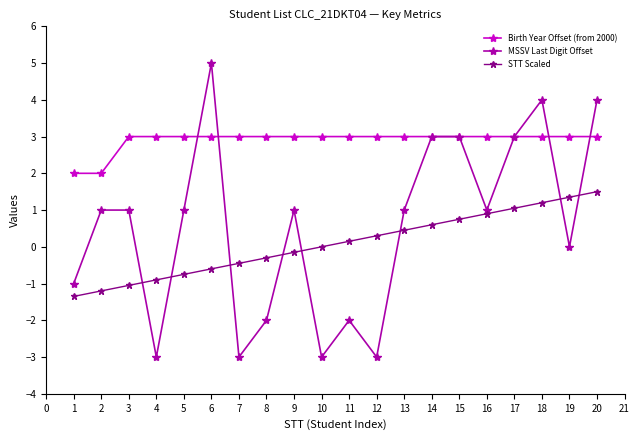

At which label is STT Scaled closest to 0?

10